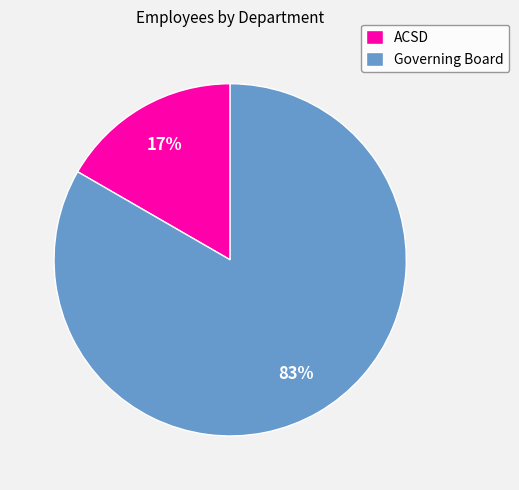

How many segments does this pie chart have?

2